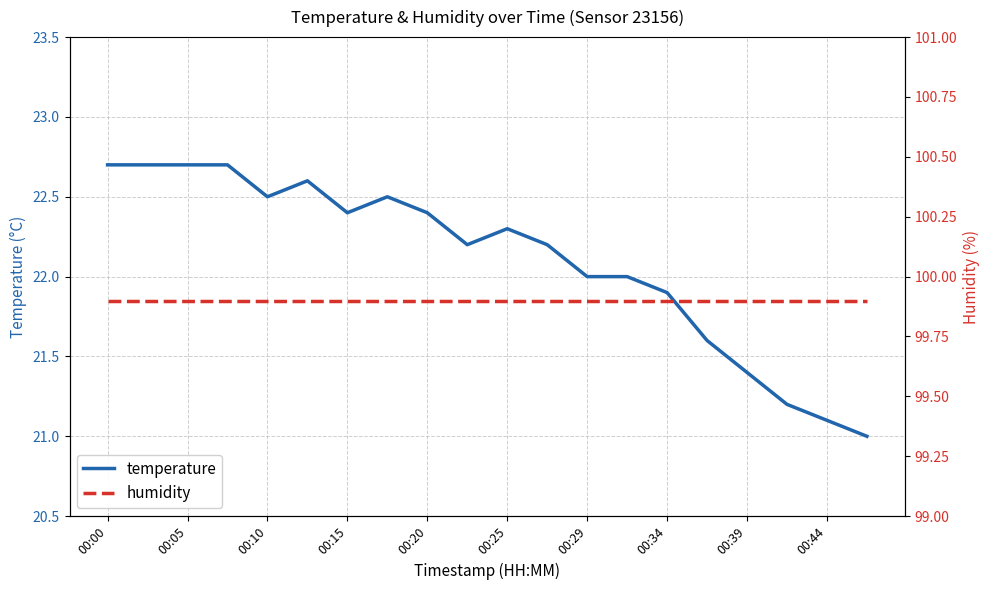

What is the total value across all series at 00:00?

122.6